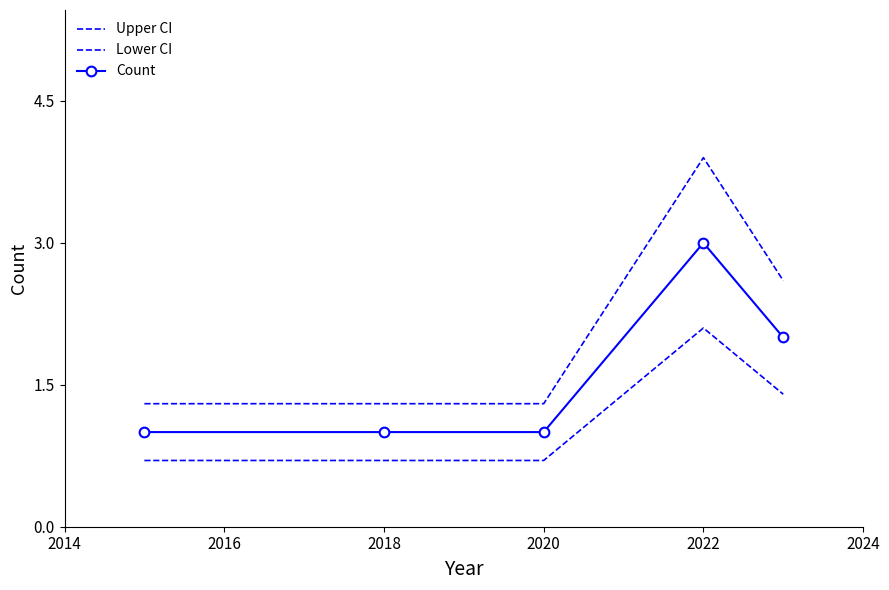

At how many categories does at least one series exceed 2?

2